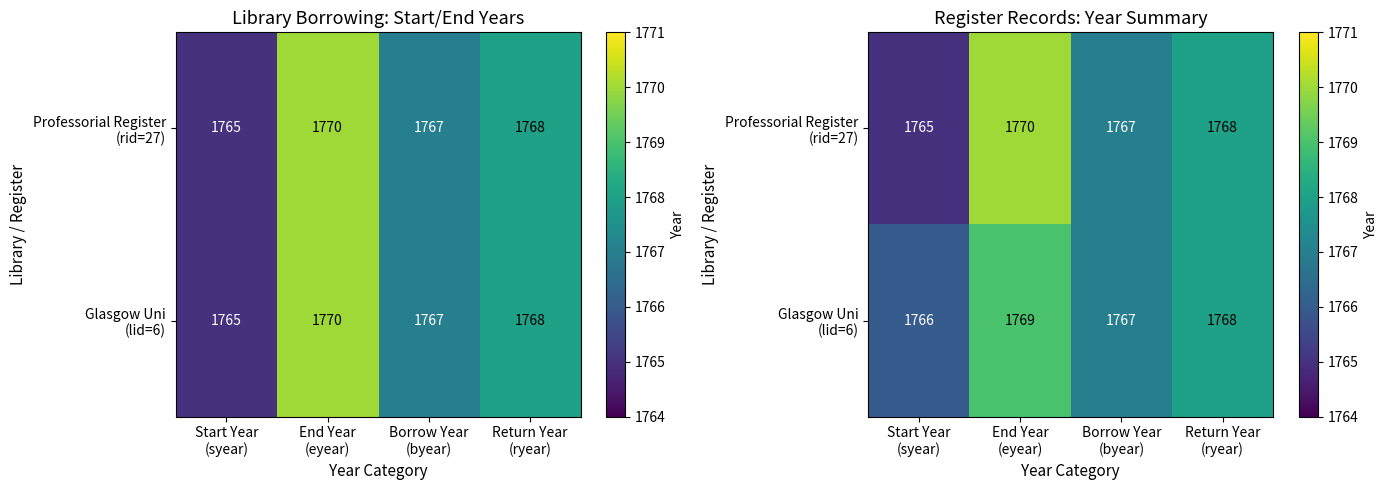

What is the total value across all series at Borrow Year
(byear)?

3534